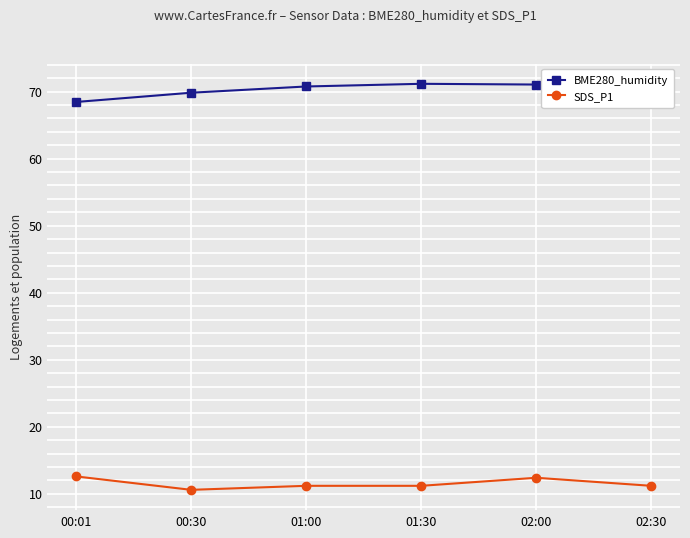

The value of SDS_P1 at 01:30 is 11.2. True or false?

True